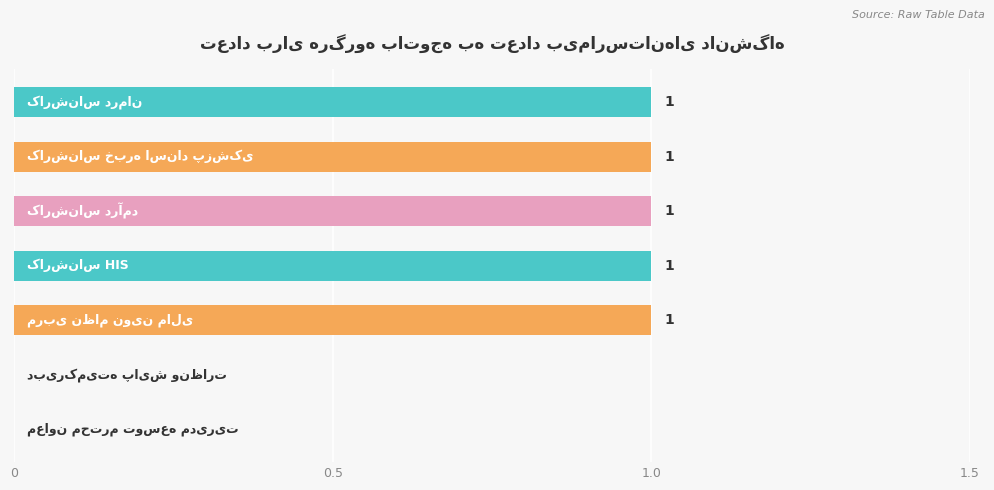

How many values are between 0 and 1?

7